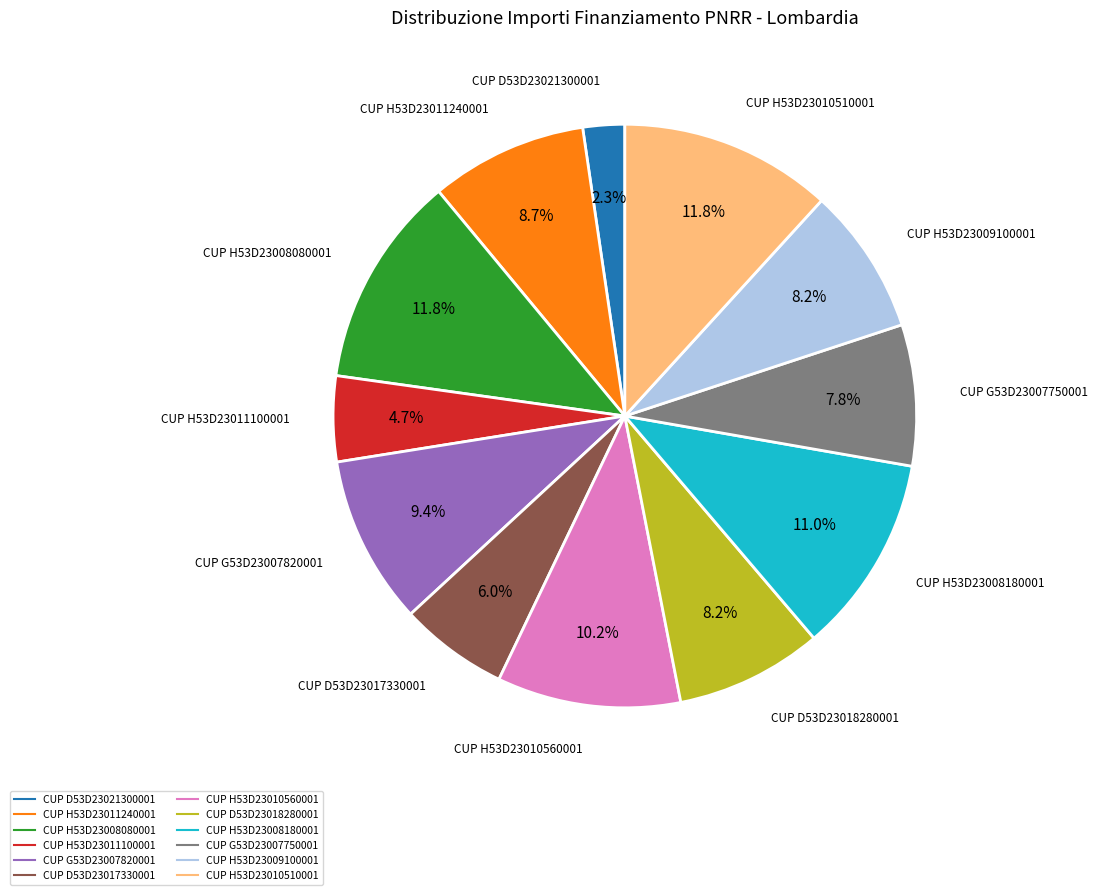

To the nearest percent, what is the average slice percentage?

8%